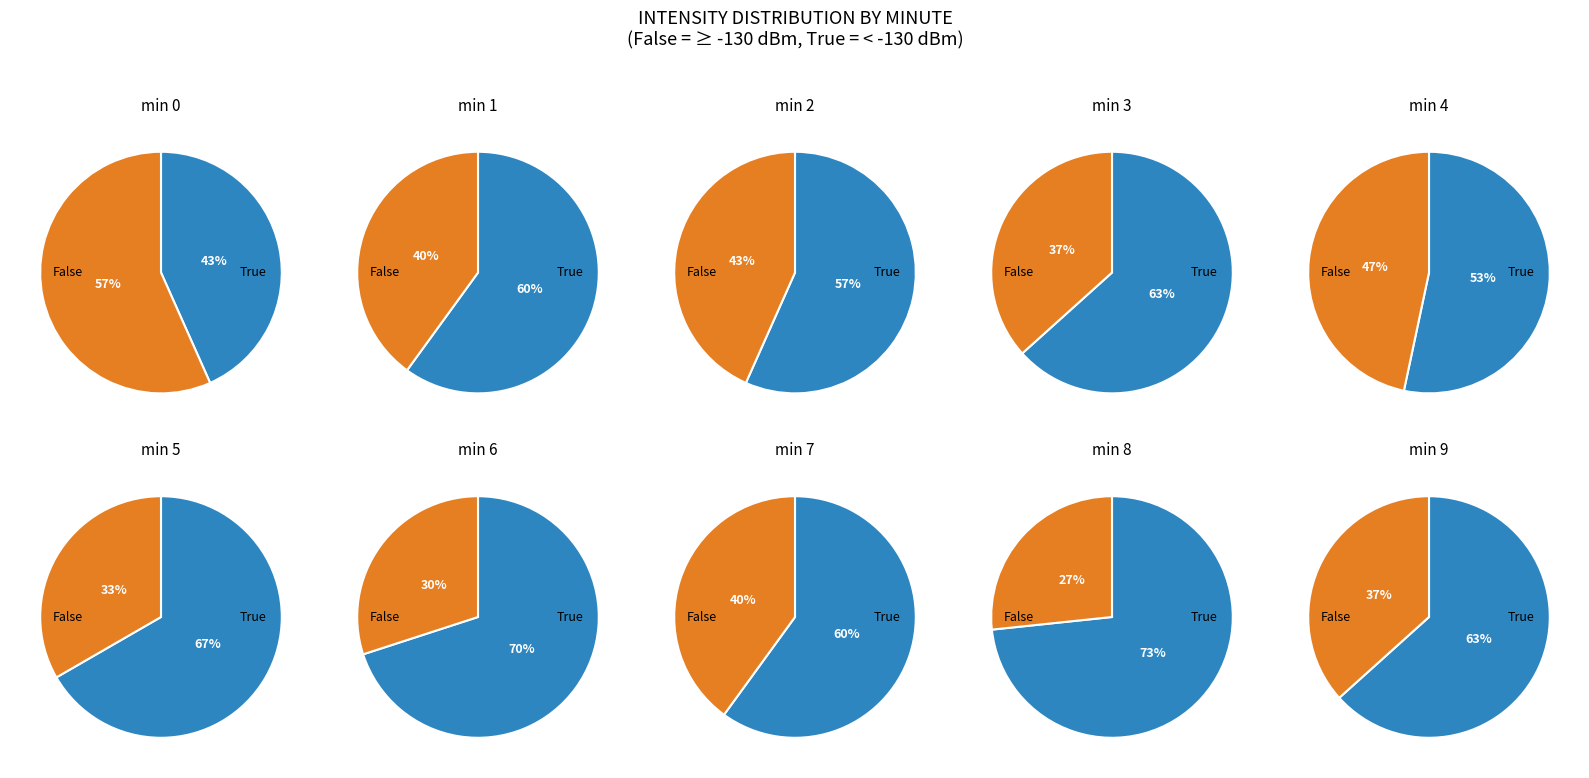

Is 3 the majority of the pie?

No